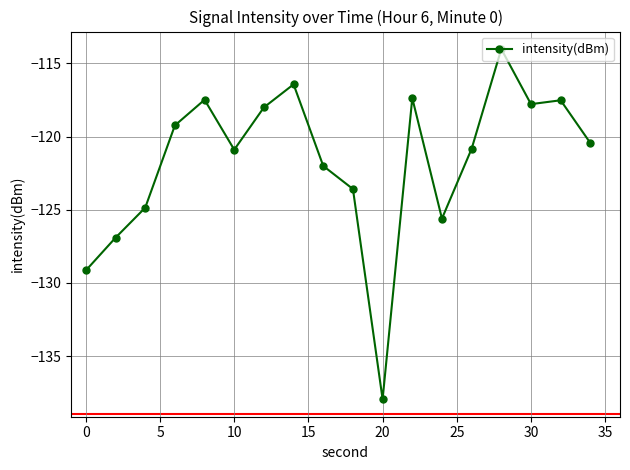

How many values are below -120?

10